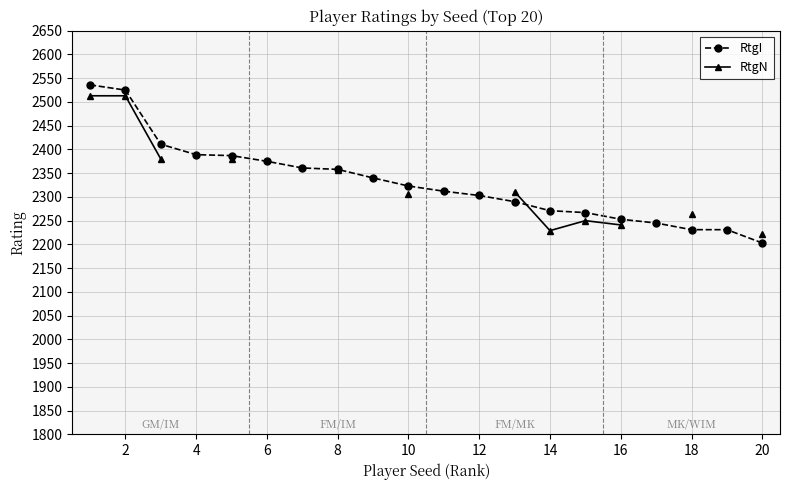

What is the maximum value for RtgI?

2536